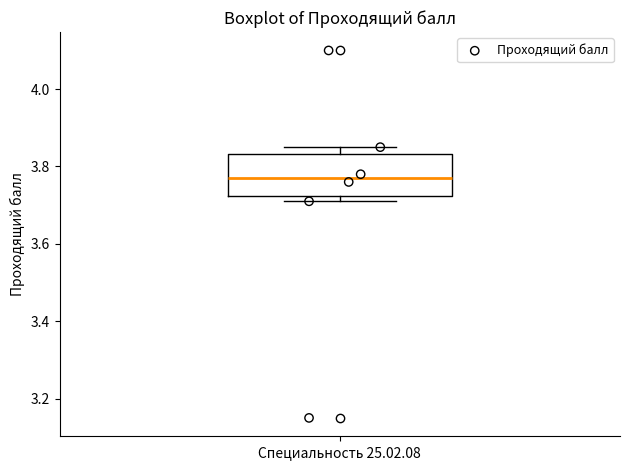

Read this box plot against the y-axis: the position of the median line, the range covered by the box, and the ends of both whiskers. The values are not printed on the chart, so give them approximately, as read against the axis.

median 3.78, box 3.72 to 3.84, whiskers 3.72 (just below the box's lower edge) to 3.86